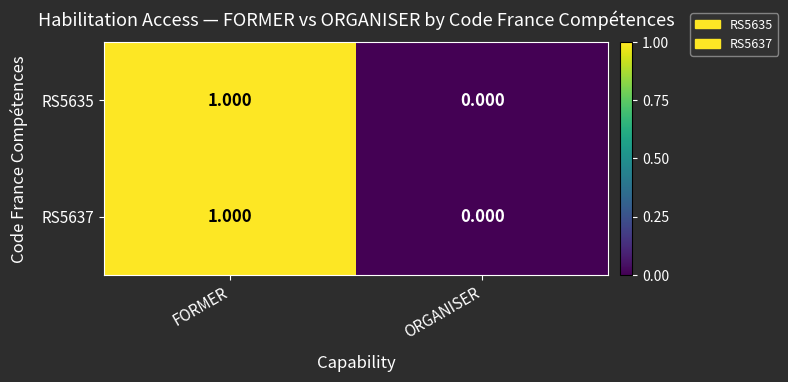

Count the number of data series in this chart.

2